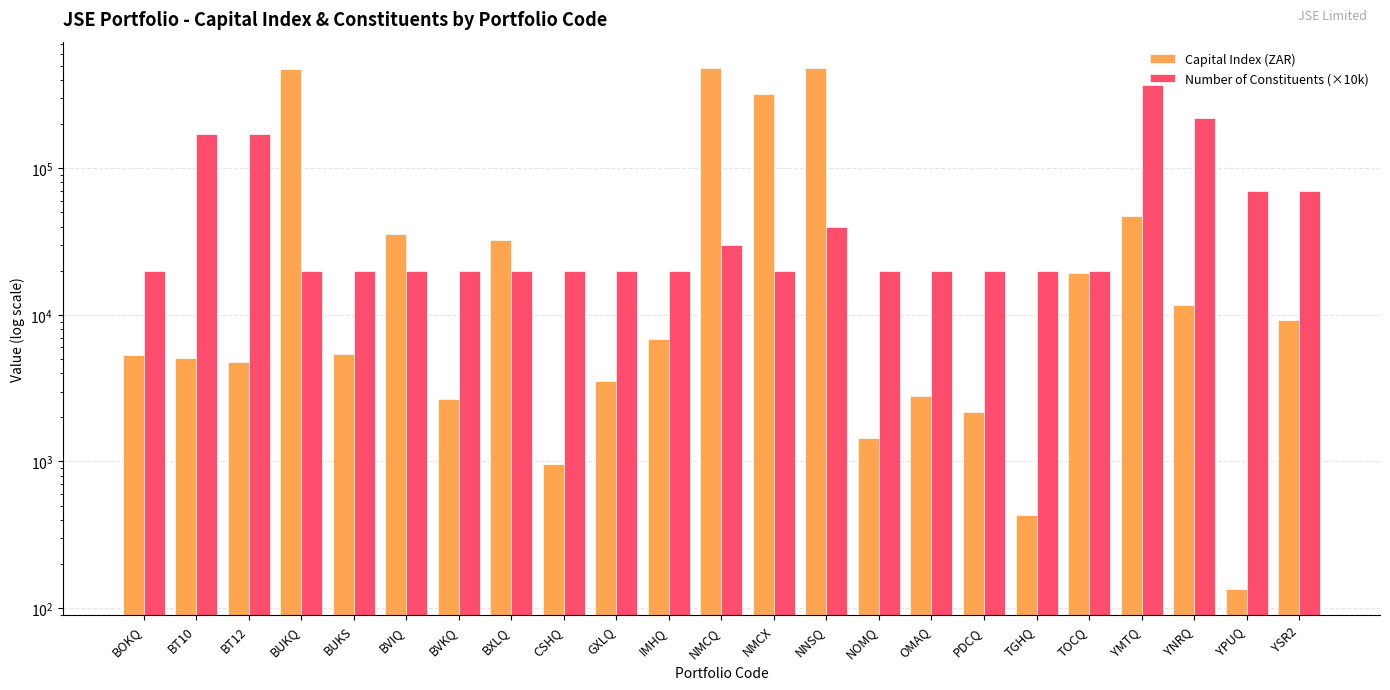

True or false: Capital Index (ZAR) has a value of 14213.3 at YSR2.

False